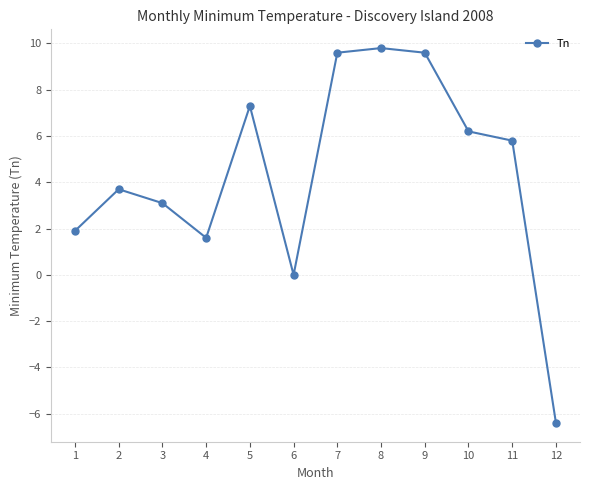

What is the sum of the values at 11 and 8?

15.6